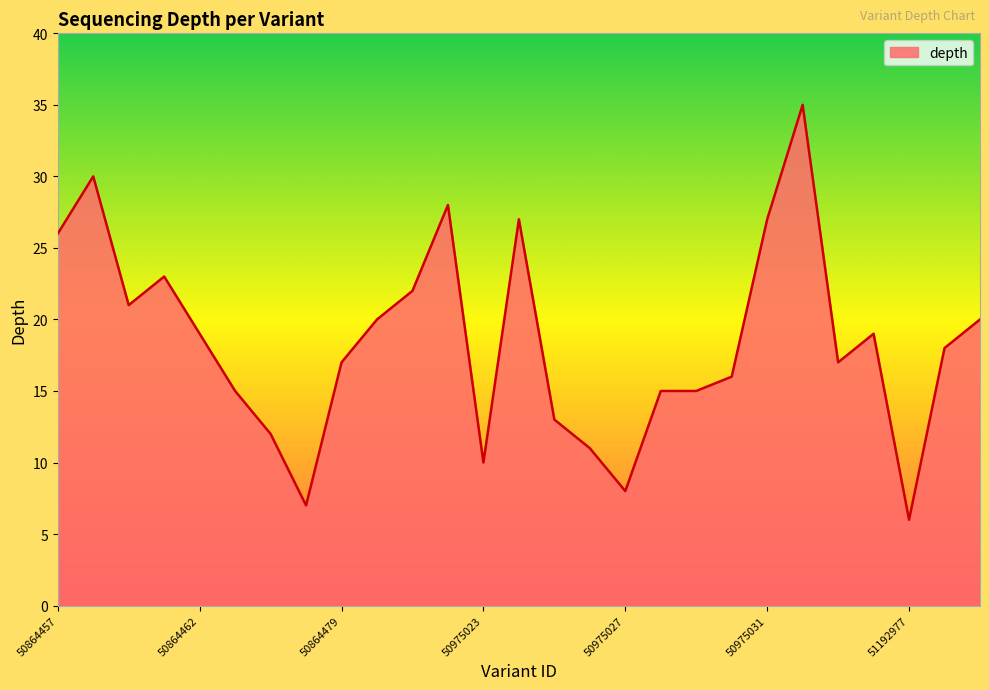

Reading left to right, extract all data points from this chart.

26	30	21	23	19	15	12	7	17	20	22	28	10	27	13	11	8	15	15	16	27	35	17	19	6	18	20